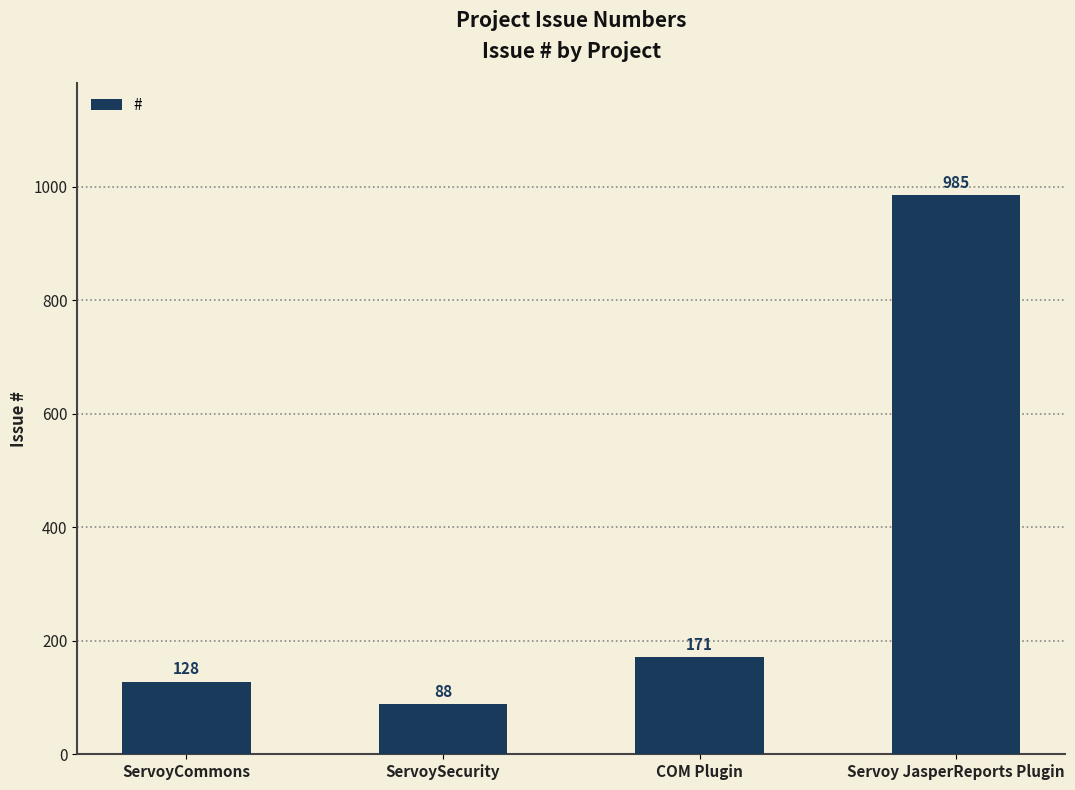

What is the difference between the maximum and minimum values?

897